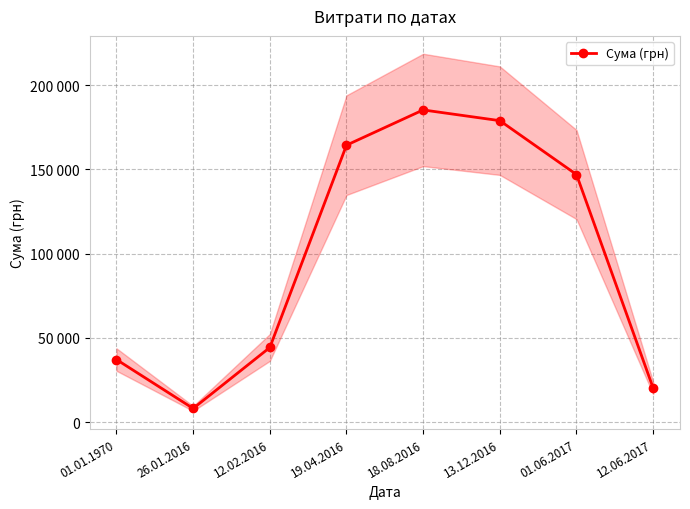

What is the greatest value displayed?

185351.0